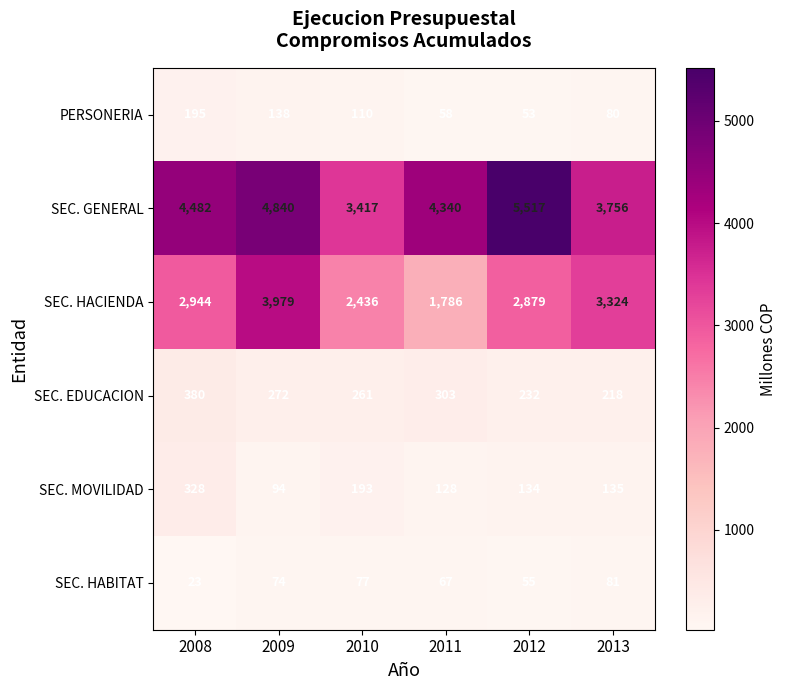

Where is SEC. MOVILIDAD nearest to the value 211?

2010